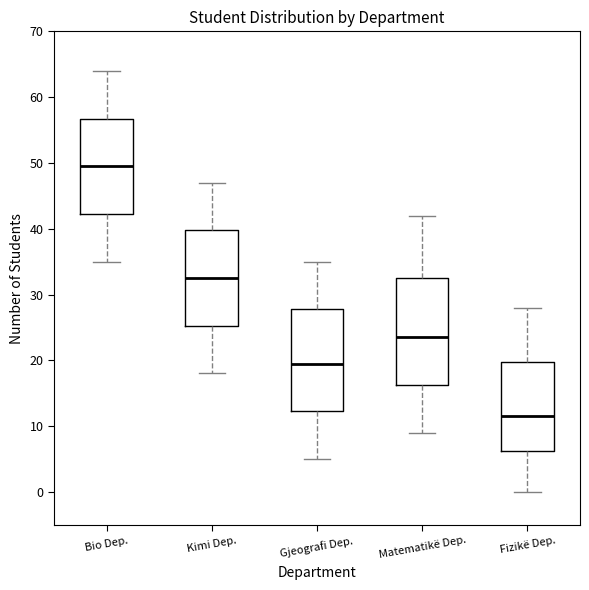

Where is the lower edge of the box for Matematikë Dep. on the y-axis? The values are not printed on the chart, so give them approximately, as read against the axis.

16